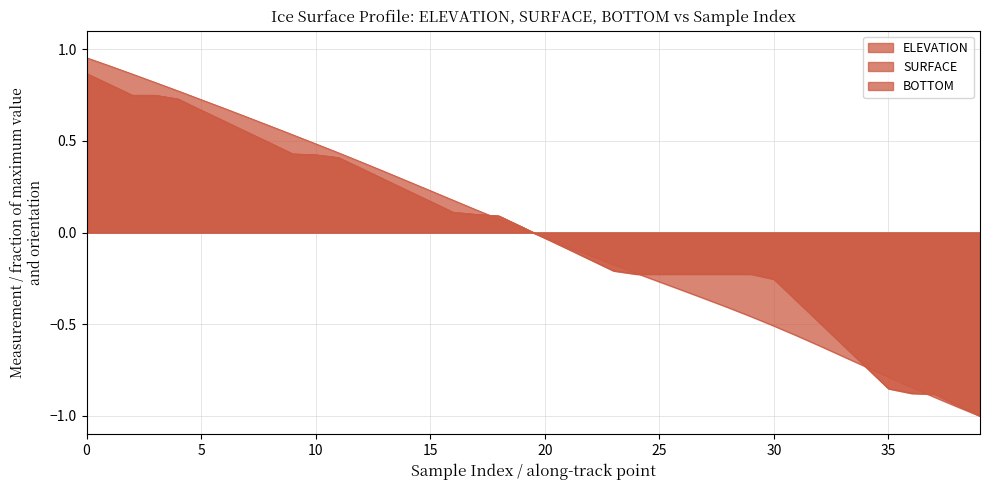

List the series in order of their peak value, lowest first.

SURFACE, BOTTOM, ELEVATION